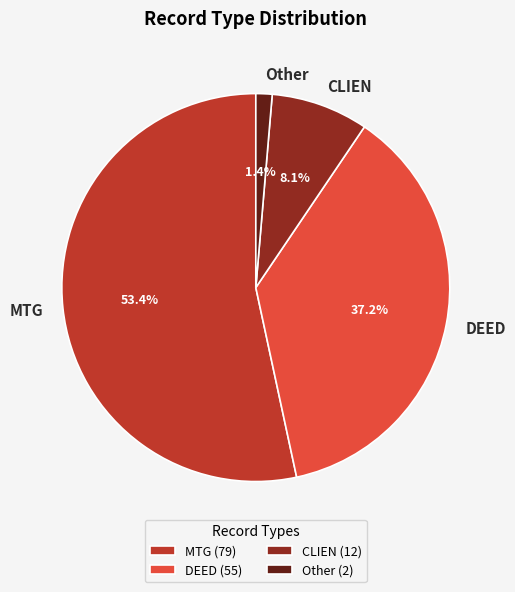

What percentage do CLIEN and Other together represent?

9.5%